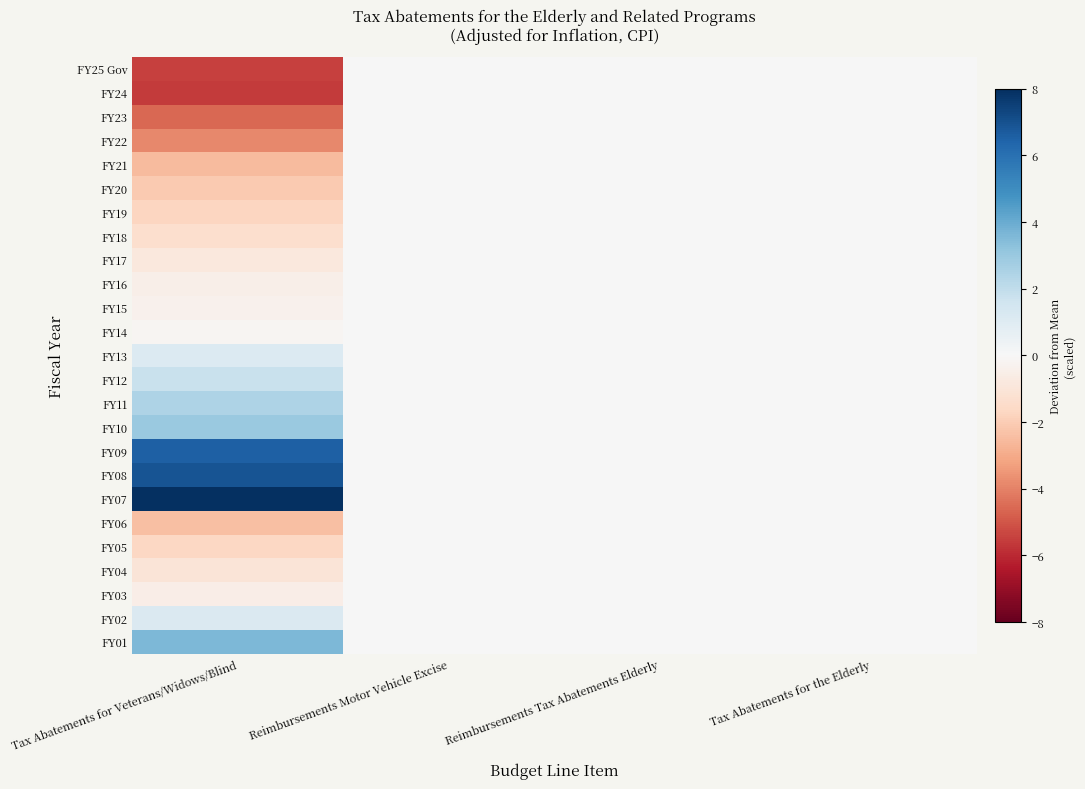

Reading left to right, what are all the values shown in this chart?

FY25 Gov: Tax Abatements for Veterans/Widows/Blind=-5.5	Reimbursements Motor Vehicle Excise=0.0	Reimbursements Tax Abatements Elderly=0.0	Tax Abatements for the Elderly=0.0
FY24: Tax Abatements for Veterans/Widows/Blind=-5.6	Reimbursements Motor Vehicle Excise=0.0	Reimbursements Tax Abatements Elderly=0.0	Tax Abatements for the Elderly=0.0
FY23: Tax Abatements for Veterans/Widows/Blind=-4.6	Reimbursements Motor Vehicle Excise=0.0	Reimbursements Tax Abatements Elderly=0.0	Tax Abatements for the Elderly=0.0
FY22: Tax Abatements for Veterans/Widows/Blind=-3.8	Reimbursements Motor Vehicle Excise=0.0	Reimbursements Tax Abatements Elderly=0.0	Tax Abatements for the Elderly=0.0
FY21: Tax Abatements for Veterans/Widows/Blind=-2.5	Reimbursements Motor Vehicle Excise=0.0	Reimbursements Tax Abatements Elderly=0.0	Tax Abatements for the Elderly=0.0
FY20: Tax Abatements for Veterans/Widows/Blind=-2.1	Reimbursements Motor Vehicle Excise=0.0	Reimbursements Tax Abatements Elderly=0.0	Tax Abatements for the Elderly=0.0
FY19: Tax Abatements for Veterans/Widows/Blind=-1.7	Reimbursements Motor Vehicle Excise=0.0	Reimbursements Tax Abatements Elderly=0.0	Tax Abatements for the Elderly=0.0
FY18: Tax Abatements for Veterans/Widows/Blind=-1.3	Reimbursements Motor Vehicle Excise=0.0	Reimbursements Tax Abatements Elderly=0.0	Tax Abatements for the Elderly=0.0
FY17: Tax Abatements for Veterans/Widows/Blind=-0.9	Reimbursements Motor Vehicle Excise=0.0	Reimbursements Tax Abatements Elderly=0.0	Tax Abatements for the Elderly=0.0
FY16: Tax Abatements for Veterans/Widows/Blind=-0.5	Reimbursements Motor Vehicle Excise=0.0	Reimbursements Tax Abatements Elderly=0.0	Tax Abatements for the Elderly=0.0
FY15: Tax Abatements for Veterans/Widows/Blind=-0.3	Reimbursements Motor Vehicle Excise=0.0	Reimbursements Tax Abatements Elderly=0.0	Tax Abatements for the Elderly=0.0
FY14: Tax Abatements for Veterans/Widows/Blind=-0.2	Reimbursements Motor Vehicle Excise=0.0	Reimbursements Tax Abatements Elderly=0.0	Tax Abatements for the Elderly=0.0
FY13: Tax Abatements for Veterans/Widows/Blind=1.1	Reimbursements Motor Vehicle Excise=0.0	Reimbursements Tax Abatements Elderly=0.0	Tax Abatements for the Elderly=0.0
FY12: Tax Abatements for Veterans/Widows/Blind=1.8	Reimbursements Motor Vehicle Excise=0.0	Reimbursements Tax Abatements Elderly=0.0	Tax Abatements for the Elderly=0.0
FY11: Tax Abatements for Veterans/Widows/Blind=2.5	Reimbursements Motor Vehicle Excise=0.0	Reimbursements Tax Abatements Elderly=0.0	Tax Abatements for the Elderly=0.0
FY10: Tax Abatements for Veterans/Widows/Blind=3.0	Reimbursements Motor Vehicle Excise=0.0	Reimbursements Tax Abatements Elderly=0.0	Tax Abatements for the Elderly=0.0
FY09: Tax Abatements for Veterans/Widows/Blind=6.5	Reimbursements Motor Vehicle Excise=0.0	Reimbursements Tax Abatements Elderly=0.0	Tax Abatements for the Elderly=0.0
FY08: Tax Abatements for Veterans/Widows/Blind=6.9	Reimbursements Motor Vehicle Excise=0.0	Reimbursements Tax Abatements Elderly=0.0	Tax Abatements for the Elderly=0.0
FY07: Tax Abatements for Veterans/Widows/Blind=8.0	Reimbursements Motor Vehicle Excise=0.0	Reimbursements Tax Abatements Elderly=0.0	Tax Abatements for the Elderly=0.0
FY06: Tax Abatements for Veterans/Widows/Blind=-2.4	Reimbursements Motor Vehicle Excise=0.0	Reimbursements Tax Abatements Elderly=0.0	Tax Abatements for the Elderly=0.0
FY05: Tax Abatements for Veterans/Widows/Blind=-1.6	Reimbursements Motor Vehicle Excise=0.0	Reimbursements Tax Abatements Elderly=0.0	Tax Abatements for the Elderly=0.0
FY04: Tax Abatements for Veterans/Widows/Blind=-1.0	Reimbursements Motor Vehicle Excise=0.0	Reimbursements Tax Abatements Elderly=0.0	Tax Abatements for the Elderly=0.0
FY03: Tax Abatements for Veterans/Widows/Blind=-0.5	Reimbursements Motor Vehicle Excise=0.0	Reimbursements Tax Abatements Elderly=0.0	Tax Abatements for the Elderly=0.0
FY02: Tax Abatements for Veterans/Widows/Blind=1.1	Reimbursements Motor Vehicle Excise=0.0	Reimbursements Tax Abatements Elderly=0.0	Tax Abatements for the Elderly=0.0
FY01: Tax Abatements for Veterans/Widows/Blind=3.6	Reimbursements Motor Vehicle Excise=0.0	Reimbursements Tax Abatements Elderly=0.0	Tax Abatements for the Elderly=0.0